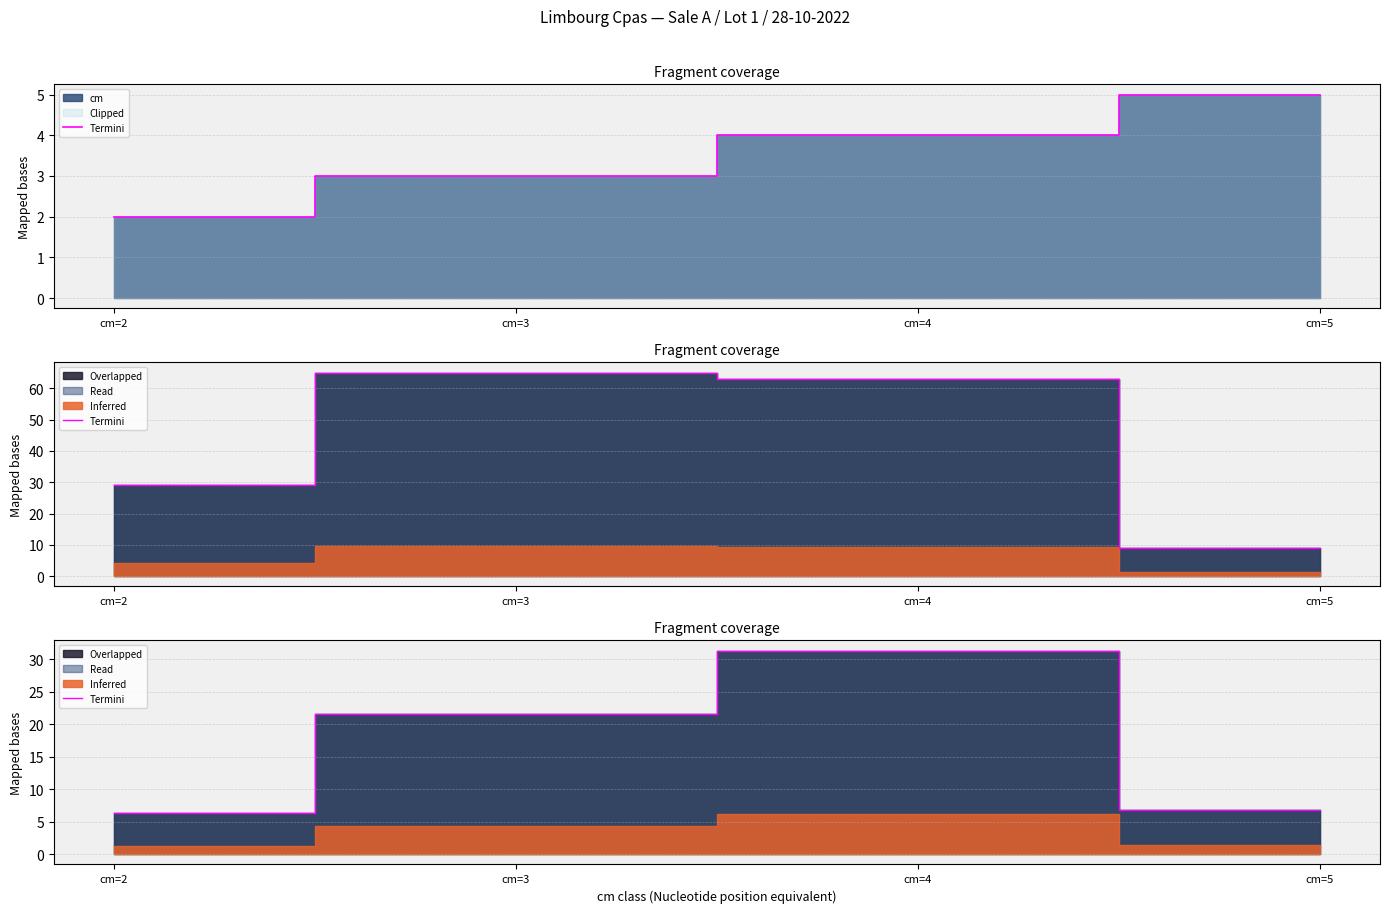

The value at cm=5 is 6.8. True or false?

True